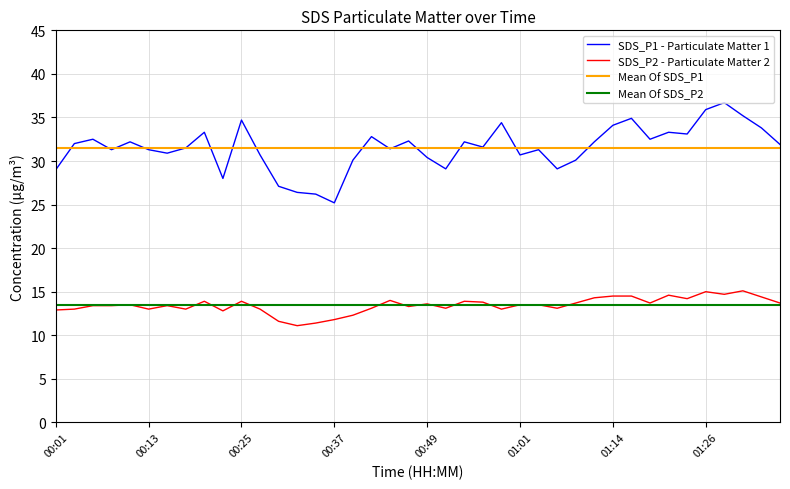

How many interior local valleys does the SDS_P1 series have?

11